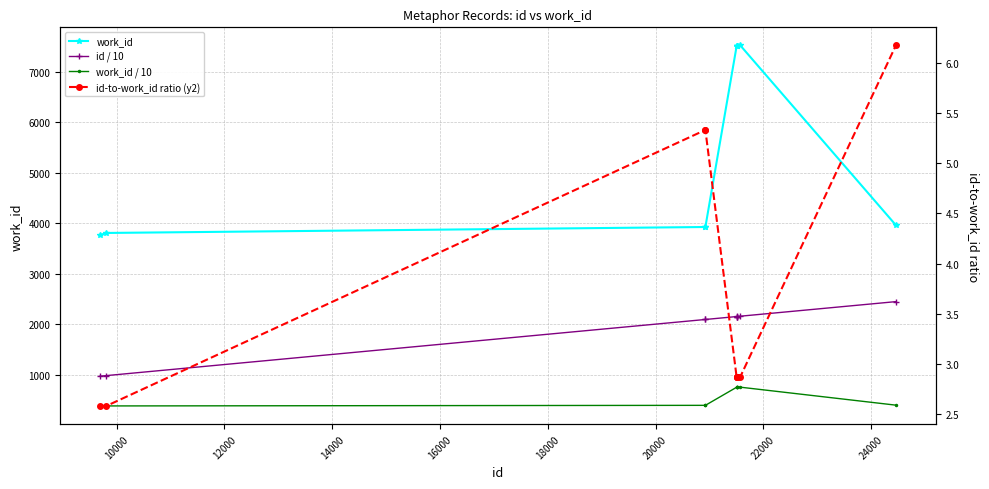

True or false: id / 10 and work_id intersect in this chart.

False